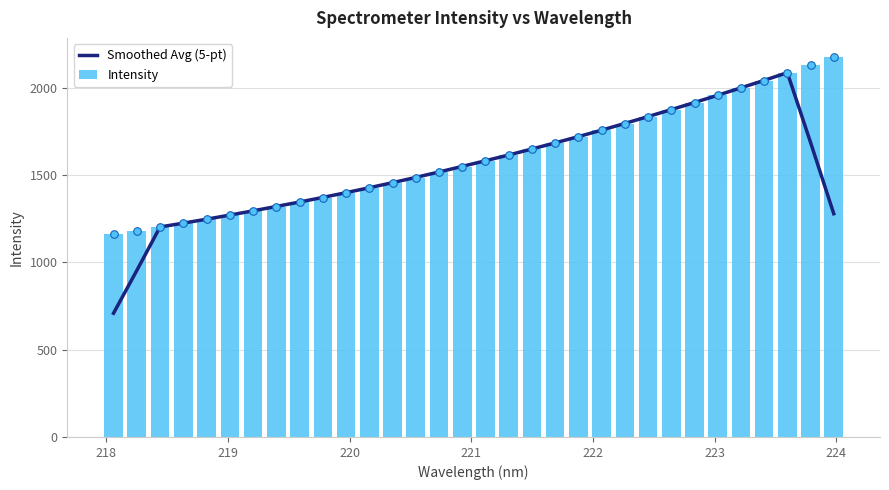

Which series has the largest Y range (max minus min)?

Smoothed Avg (5-pt)